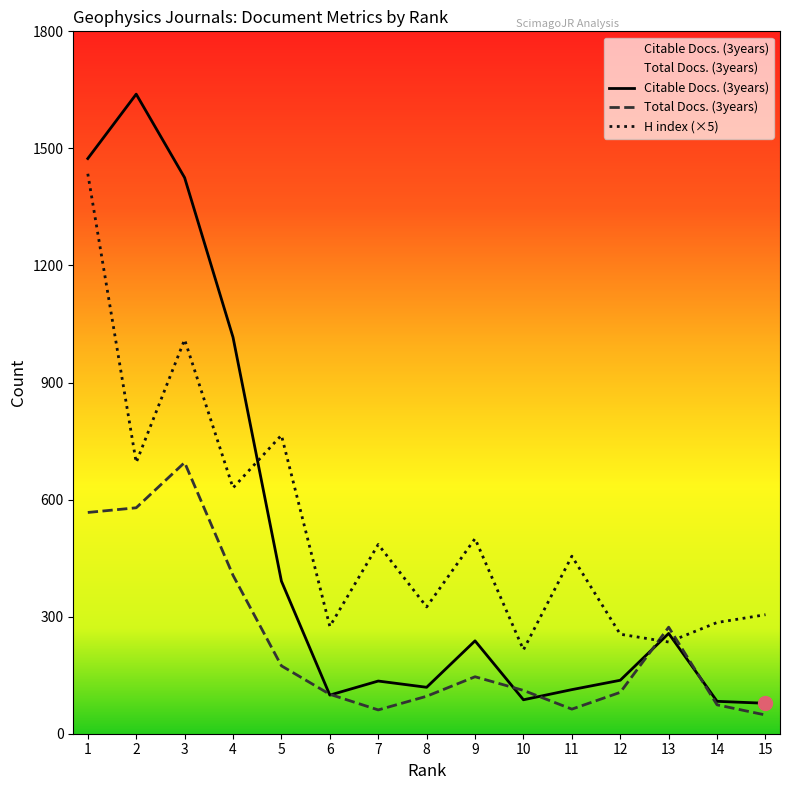

How many distinct data groups are displayed?

3